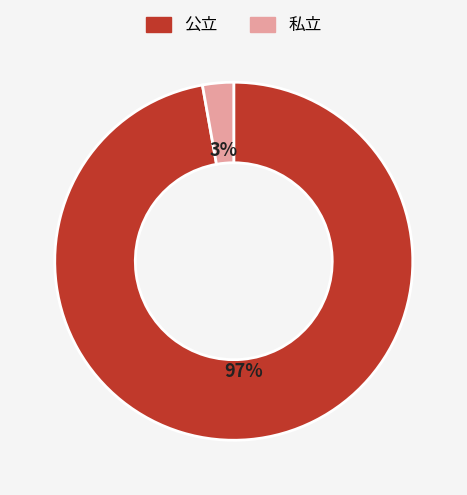

To the nearest percent, what is the difference between the largest and smallest slice percentages?

94%